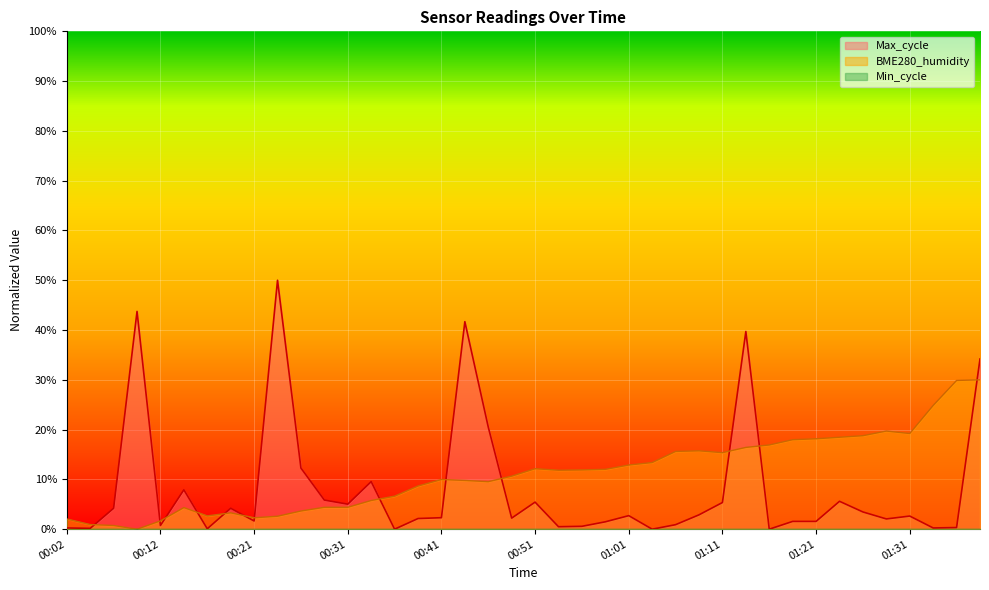

Reading left to right, transcribe all the data shown in this chart.

BME280_humidity: 00:02=0.0	00:04=0.0	00:07=0.0	00:09=0.0	00:12=0.0	00:14=0.0	00:16=0.0	00:19=0.0	00:21=0.0	00:24=0.0	00:26=0.0	00:29=0.0	00:31=0.0	00:34=0.1	00:36=0.1	00:39=0.1	00:41=0.1	00:43=0.1	00:46=0.1	00:48=0.1	00:51=0.1	00:53=0.1	00:56=0.1	00:58=0.1	01:01=0.1	01:03=0.1	01:06=0.2	01:08=0.2	01:11=0.2	01:13=0.2	01:16=0.2	01:18=0.2	01:21=0.2	01:23=0.2	01:26=0.2	01:28=0.2	01:31=0.2	01:33=0.2	01:36=0.3	01:38=0.3
Max_cycle: 00:02=0.0	00:04=0.0	00:07=0.0	00:09=0.4	00:12=0.0	00:14=0.1	00:16=0.0	00:19=0.0	00:21=0.0	00:24=0.5	00:26=0.1	00:29=0.1	00:31=0.1	00:34=0.1	00:36=0.0	00:39=0.0	00:41=0.0	00:43=0.4	00:46=0.2	00:48=0.0	00:51=0.1	00:53=0.0	00:56=0.0	00:58=0.0	01:01=0.0	01:03=0.0	01:06=0.0	01:08=0.0	01:11=0.1	01:13=0.4	01:16=0.0	01:18=0.0	01:21=0.0	01:23=0.1	01:26=0.0	01:28=0.0	01:31=0.0	01:33=0.0	01:36=0.0	01:38=0.3